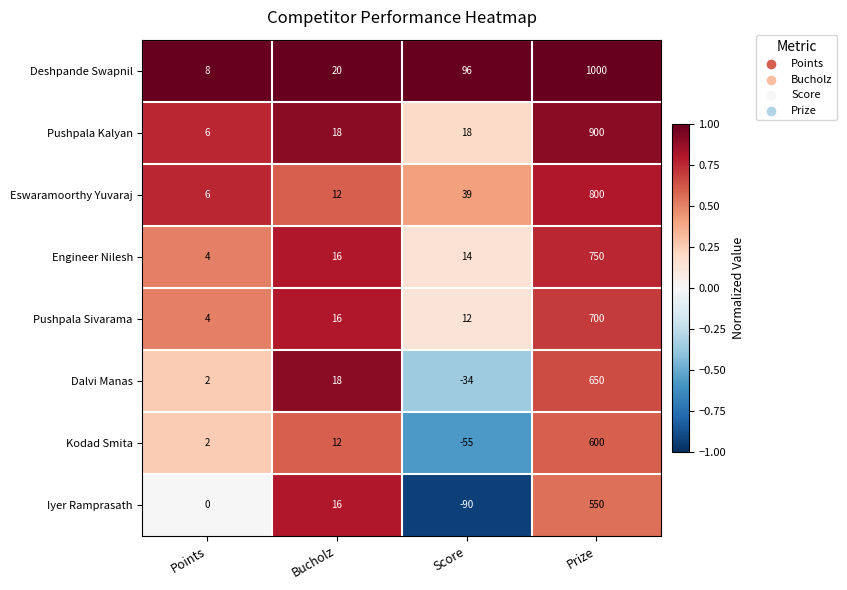

Which series has the largest range (max minus min)?

Deshpande Swapnil